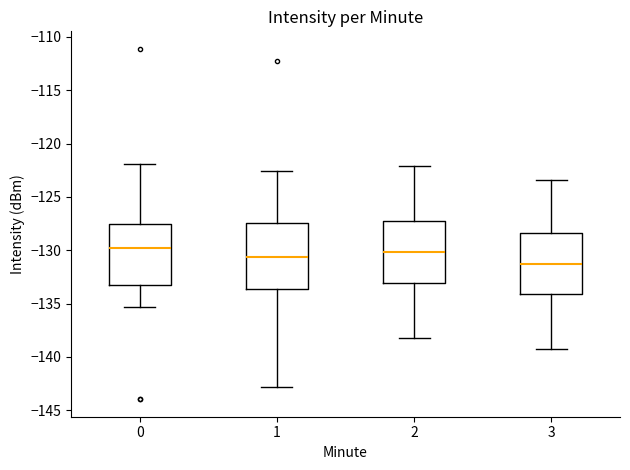

Where does the median line of the box at x = 0 sit on the y-axis? The values are not printed on the chart, so give them approximately, as read against the axis.

-130.0